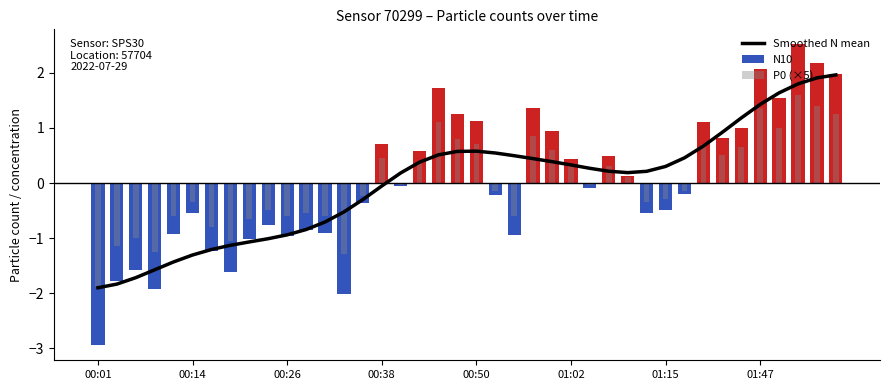

The value at 19 is 0.2. True or false?

False